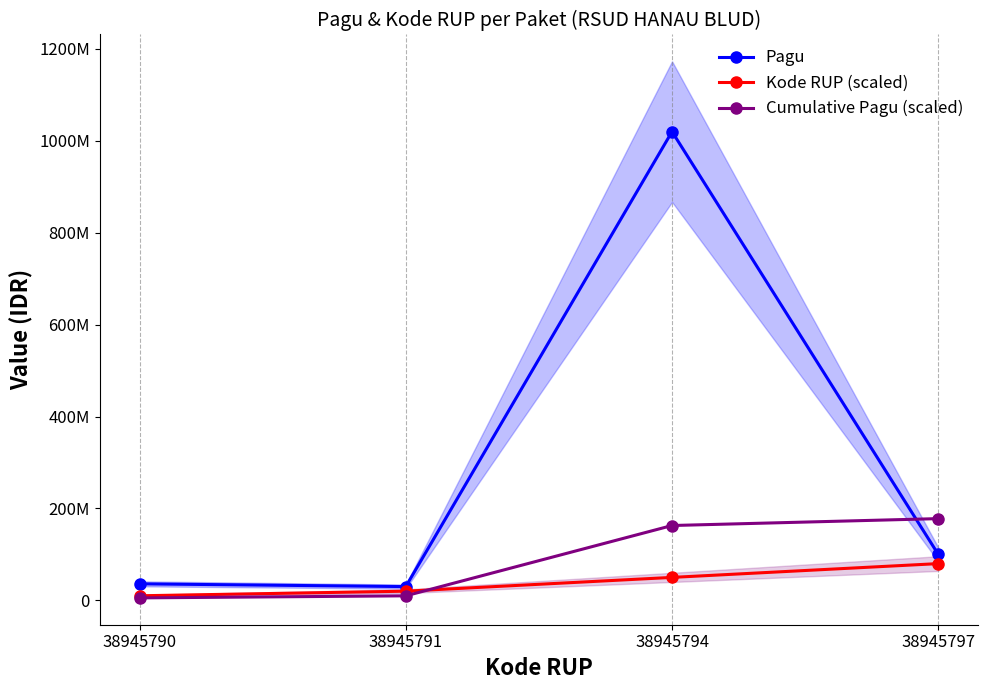

Is this an area chart (filled region under the line)?

No